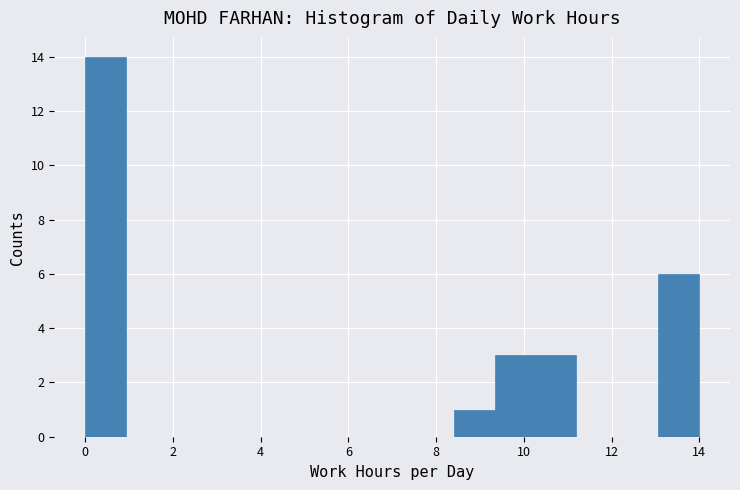

Reading left to right, transcribe this chart: for each bar, give the range it covers on the x-axis and its height. Neither the bar edges nor the heights are printed on the chart, so give them approximately, as read against the axes.

0.0 to 1.0: 14
1.0 to 1.8: 0
1.8 to 2.8: 0
2.8 to 3.8: 0
3.8 to 4.6: 0
4.6 to 5.6: 0
5.6 to 6.6: 0
6.6 to 7.4: 0
7.4 to 8.4: 0
8.4 to 9.4: 1
9.4 to 10.2: 3
10.2 to 11.2: 3
11.2 to 12.2: 0
12.2 to 13.0: 0
13.0 to 14.0: 6